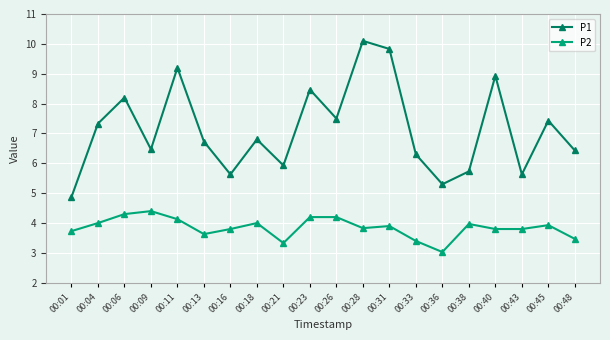

What is the difference between the highest and lowest values at 00:16?

1.8